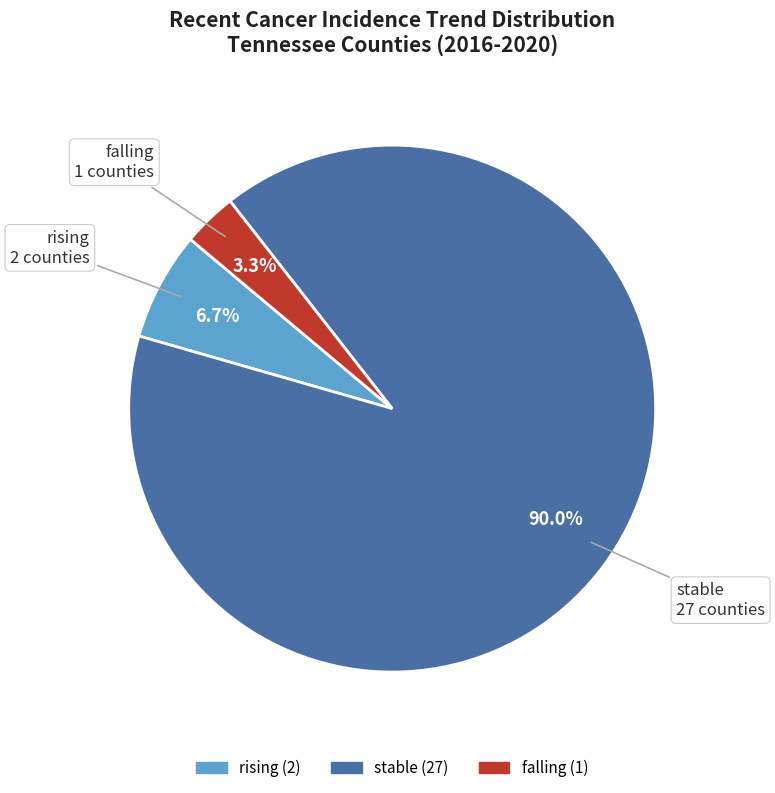

Rank the categories by value from lowest to highest.

falling, rising, stable